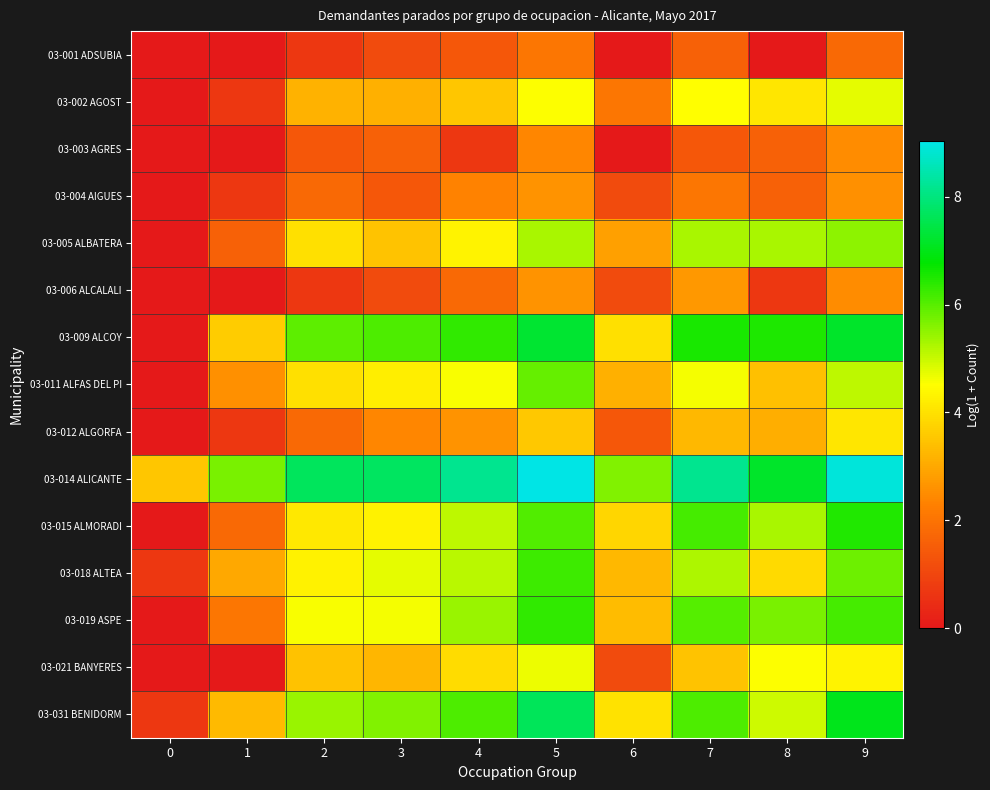

At which category is the sum across all series the highest?

5